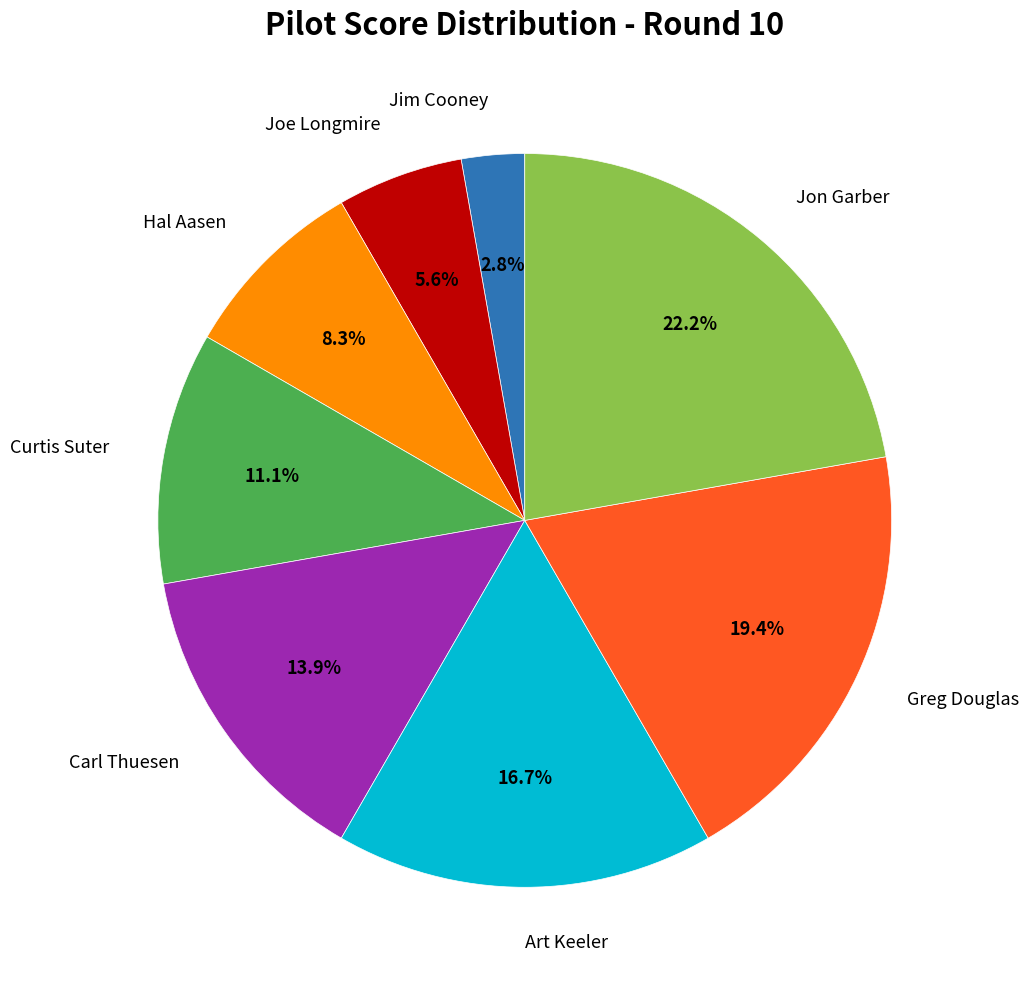

Count the number of slices in the pie.

8